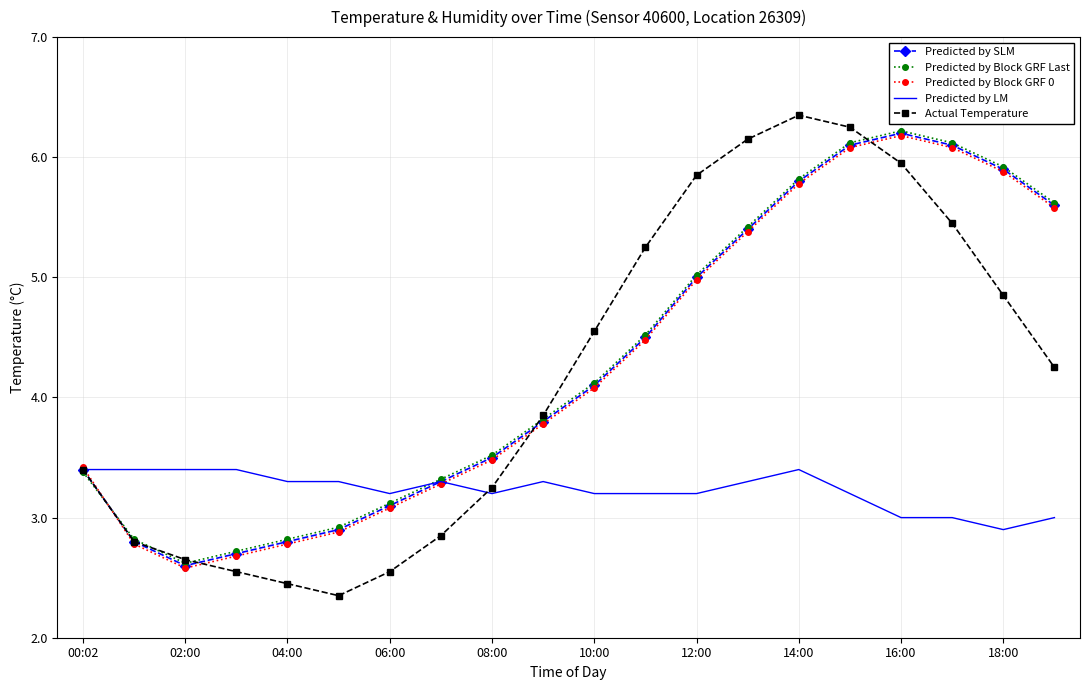

Which series has the largest range (max minus min)?

Actual Temperature